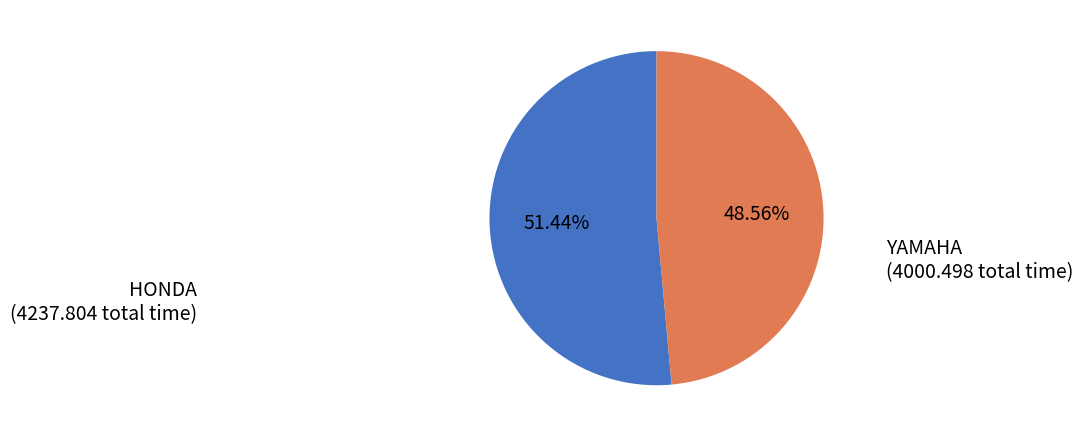

How many slices are in this pie chart?

2